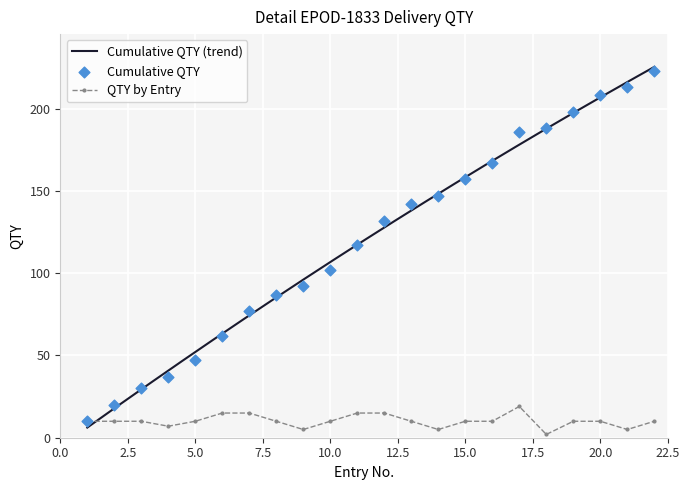

What is the total value across all series at 15?

167